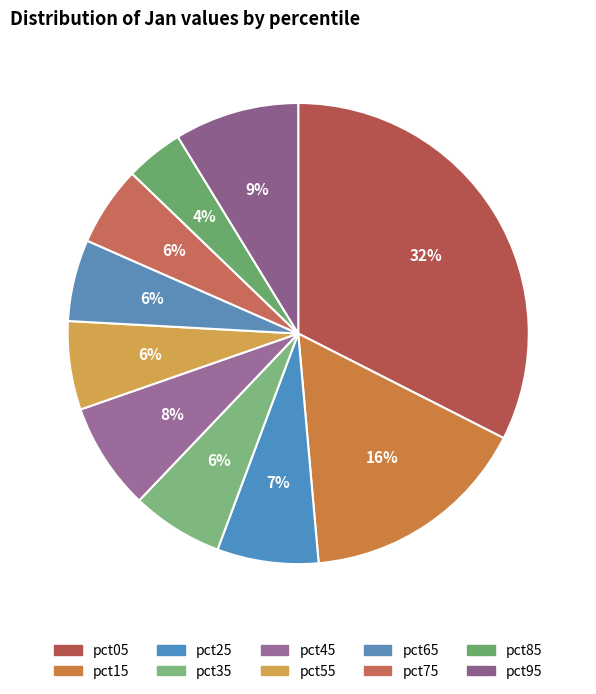

How many slices are in this pie chart?

10